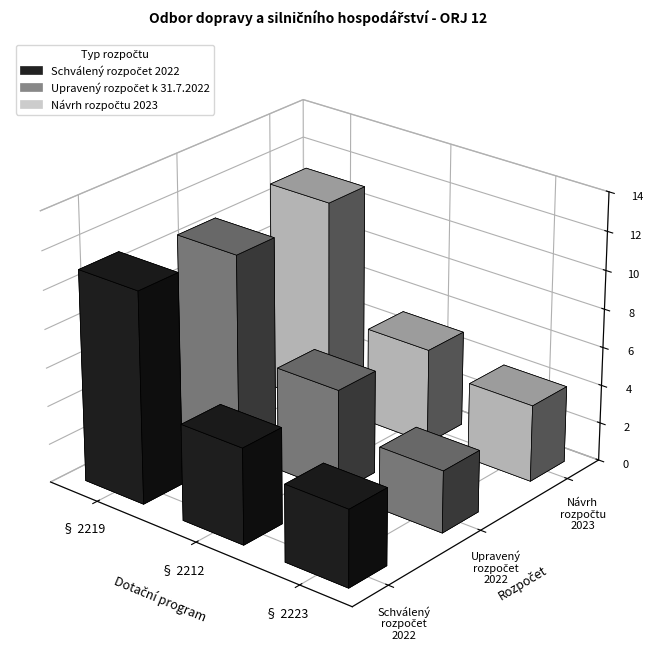

Between § 2212 Investiční transfery and § 2219 Investiční transfery, which is larger?

§ 2219 Investiční transfery